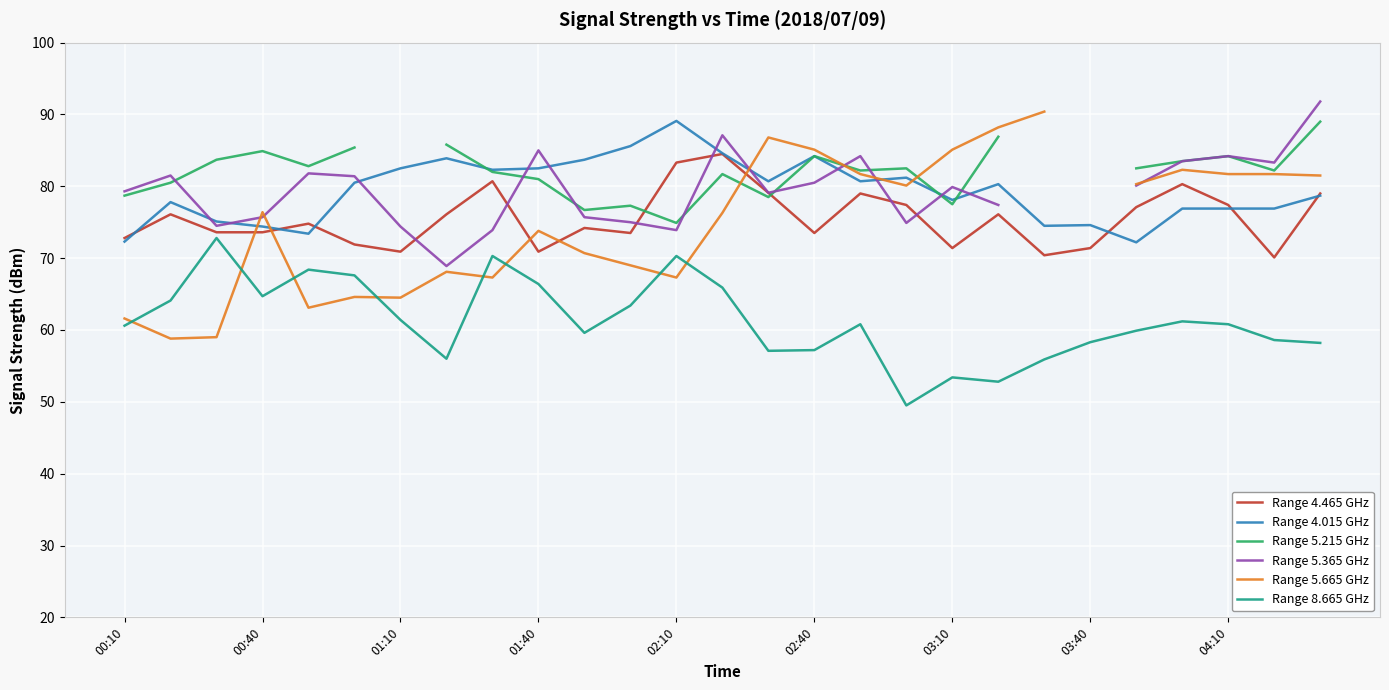

True or false: Range 4.465 GHz and Range 8.665 GHz cross at least once.

False